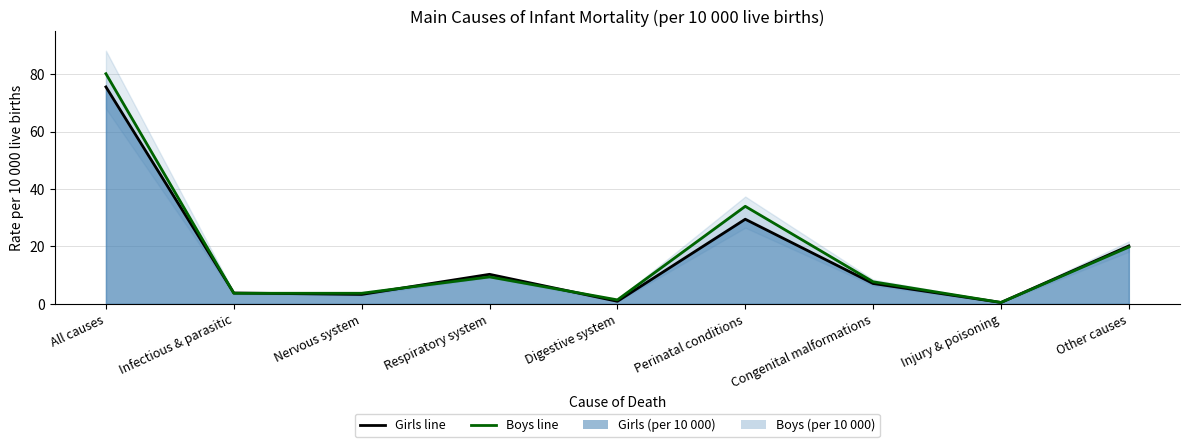

Reading right to left, list all the values displayed in this chart.

Girls line: Other causes=20.2	Injury & poisoning=0.5	Congenital malformations=7.1	Perinatal conditions=29.5	Digestive system=0.9	Respiratory system=10.3	Nervous system=3.3	Infectious & parasitic=3.8	All causes=75.6
Boys line: Other causes=19.8	Injury & poisoning=0.5	Congenital malformations=7.7	Perinatal conditions=34.0	Digestive system=1.4	Respiratory system=9.4	Nervous system=3.7	Infectious & parasitic=3.7	All causes=80.2